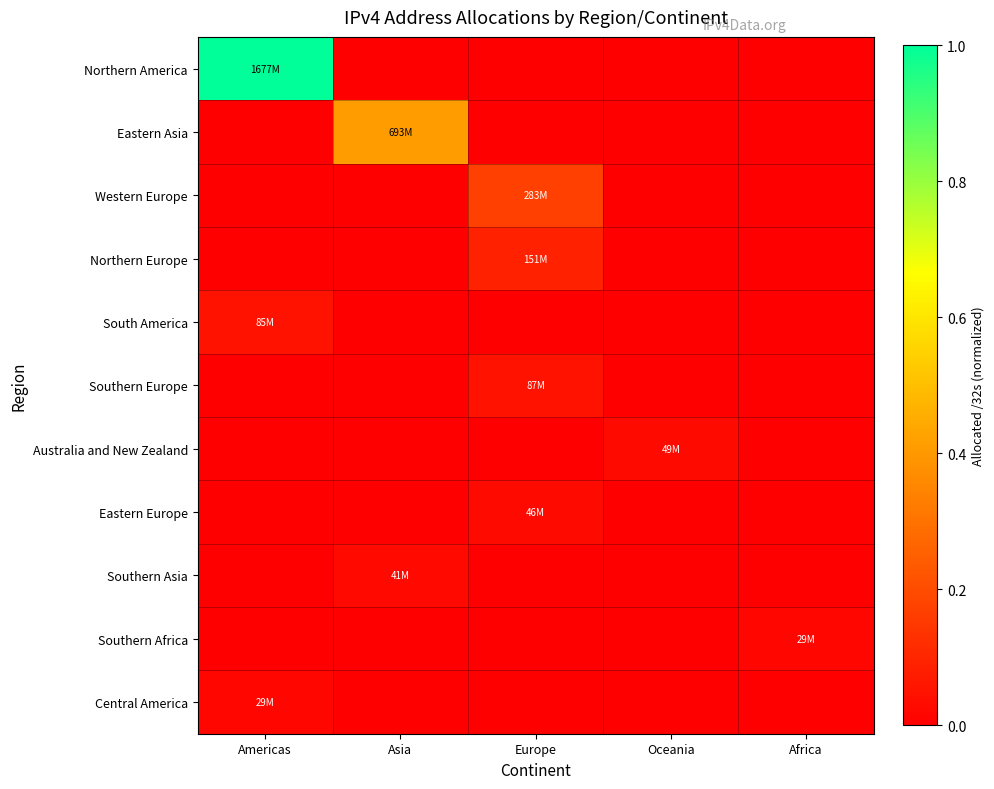

At how many categories does at least one series exceed 0?

5